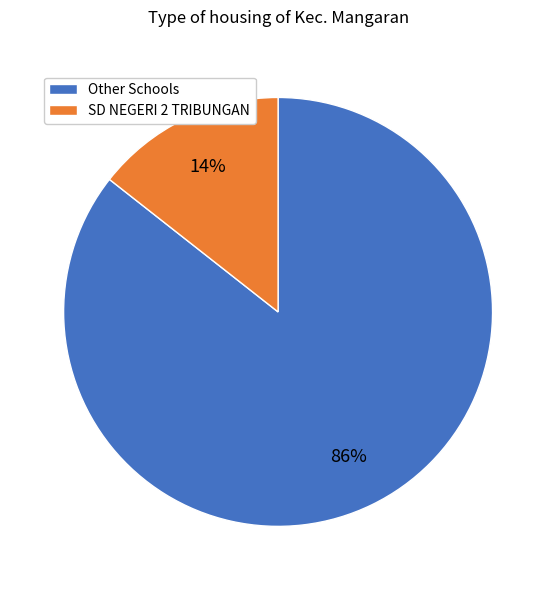

Is the sum of SD NEGERI 2 TRIBUNGAN and Other Schools greater than half?

Yes